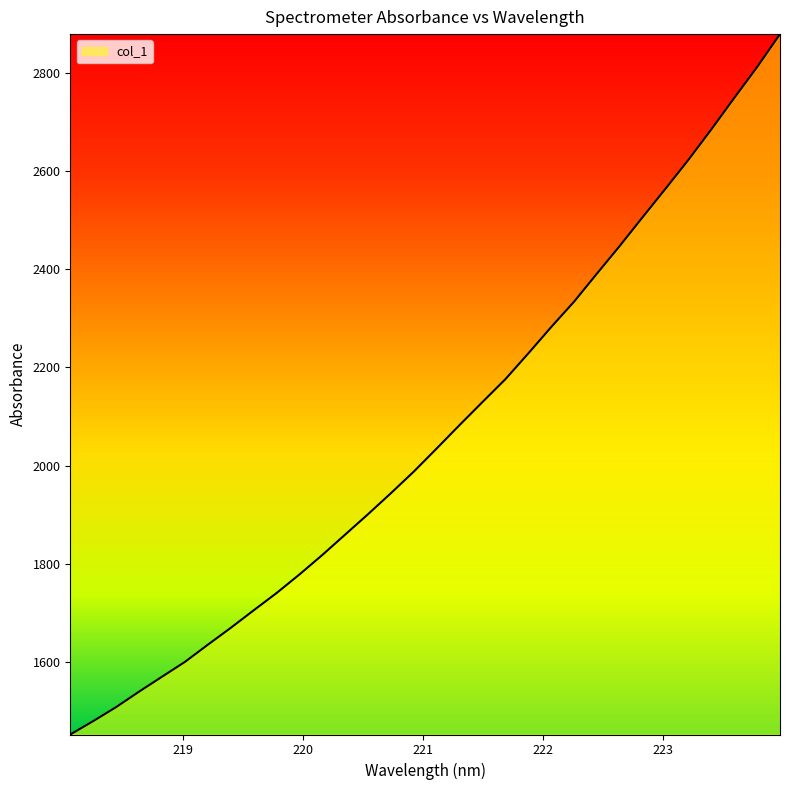

What is the difference between the maximum and minimum values?

1427.5